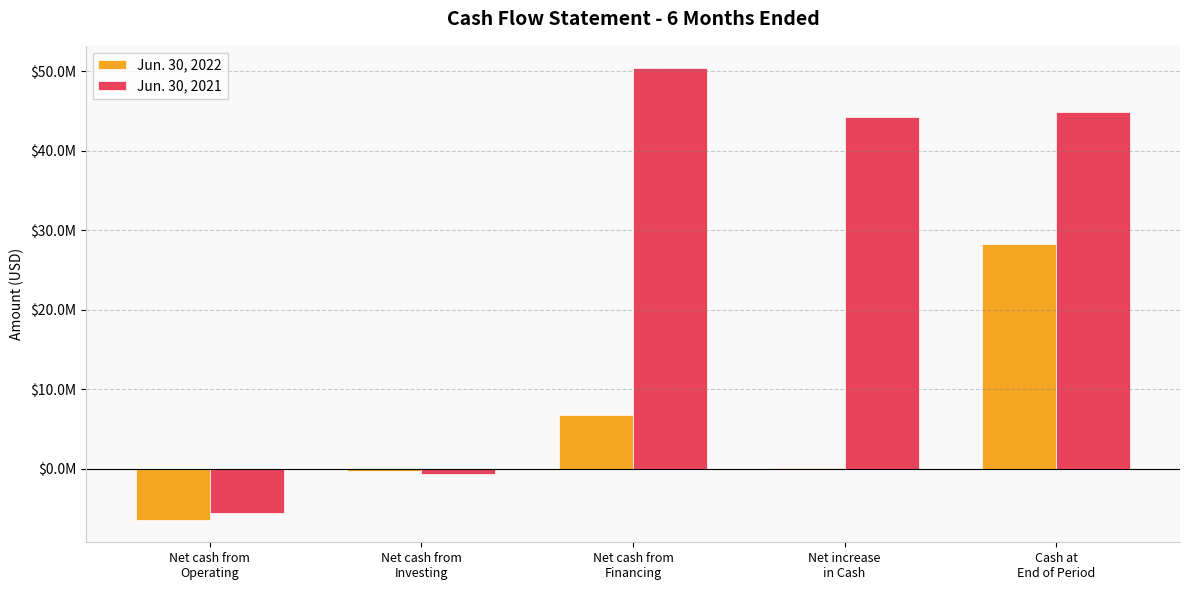

At which category is the sum across all series the highest?

Cash at
End of Period